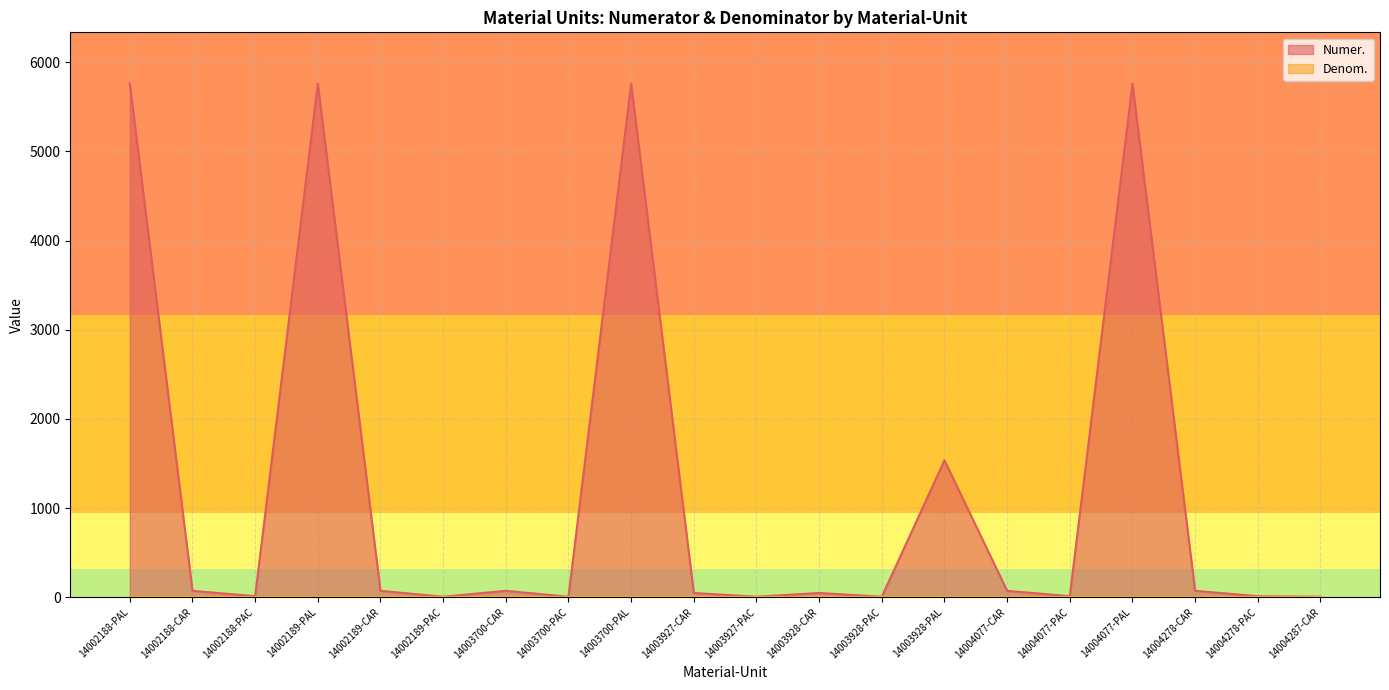

Reading left to right, list all the values displayed in this chart.

5760	72	12	5760	72	6	72	6	5760	48	6	48	6	1536	72	12	5760	72	12	6